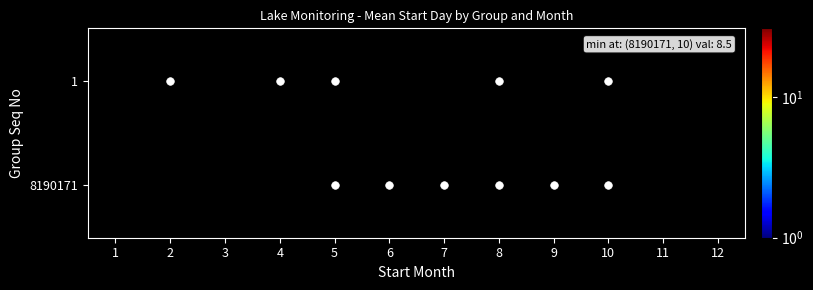

Rank the series at 10 from lowest to highest value.

8190171, 1